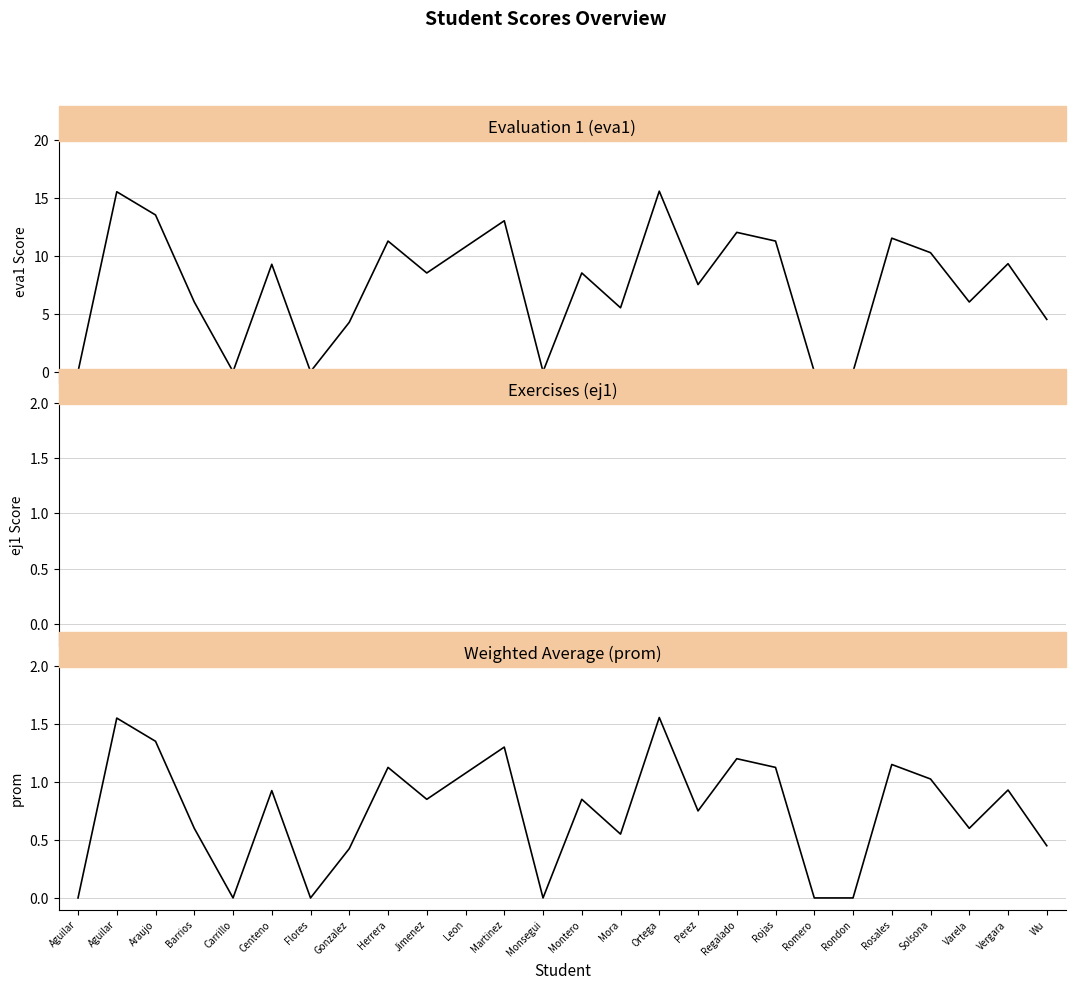

Reading right to left, list all the values displayed in this chart.

eva1: Wu=4.5	Vergara=9.3	Varela=6.0	Solsona=10.2	Rosales=11.5	Rondon=0.0	Romero=0.0	Rojas=11.2	Regalado=12.0	Perez=7.5	Ortega=15.6	Mora=5.5	Montero=8.5	Monsegui=0.0	Martinez=13.0	Leon=10.8	Jimenez=8.5	Herrera=11.2	Gonzalez=4.2	Flores=0.0	Centeno=9.2	Carrillo=0.0	Barrios=6.0	Araujo=13.5	Aguilar=15.5	Aguilar=0.0
ej1: Wu=0.0	Vergara=0.0	Varela=0.0	Solsona=0.0	Rosales=0.0	Rondon=0.0	Romero=0.0	Rojas=0.0	Regalado=0.0	Perez=0.0	Ortega=0.0	Mora=0.0	Montero=0.0	Monsegui=0.0	Martinez=0.0	Leon=0.0	Jimenez=0.0	Herrera=0.0	Gonzalez=0.0	Flores=0.0	Centeno=0.0	Carrillo=0.0	Barrios=0.0	Araujo=0.0	Aguilar=0.0	Aguilar=0.0
prom: Wu=0.5	Vergara=0.9	Varela=0.6	Solsona=1.0	Rosales=1.1	Rondon=0.0	Romero=0.0	Rojas=1.1	Regalado=1.2	Perez=0.8	Ortega=1.6	Mora=0.6	Montero=0.8	Monsegui=0.0	Martinez=1.3	Leon=1.1	Jimenez=0.8	Herrera=1.1	Gonzalez=0.4	Flores=0.0	Centeno=0.9	Carrillo=0.0	Barrios=0.6	Araujo=1.4	Aguilar=1.6	Aguilar=0.0